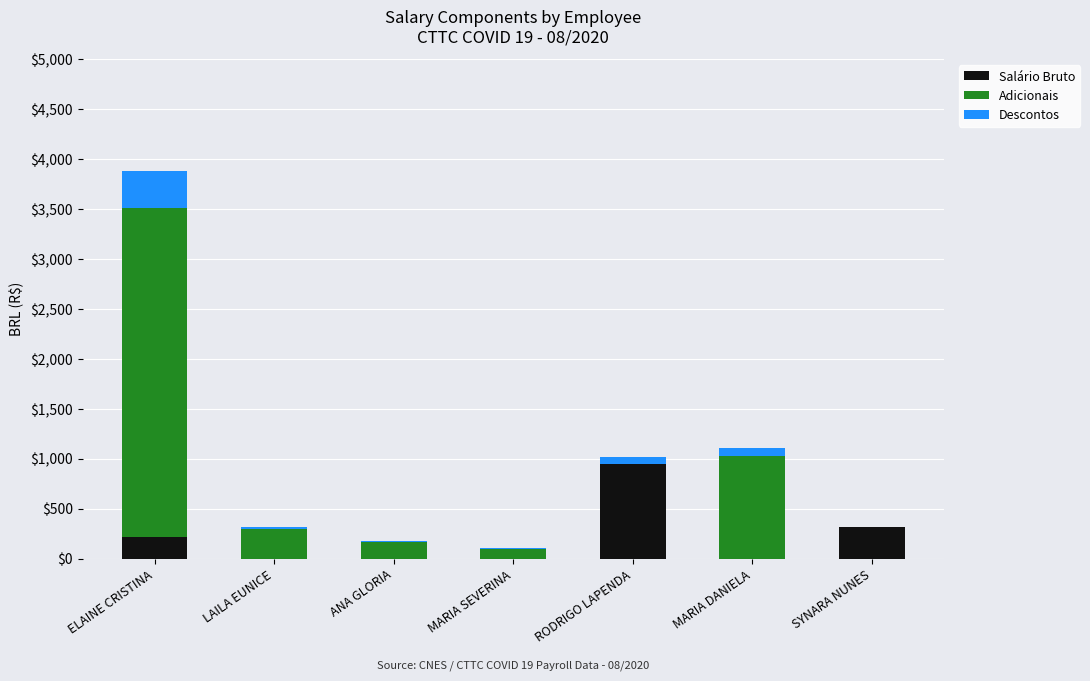

Is it true that Salário Bruto equals 0.0 at ANA GLORIA?

True